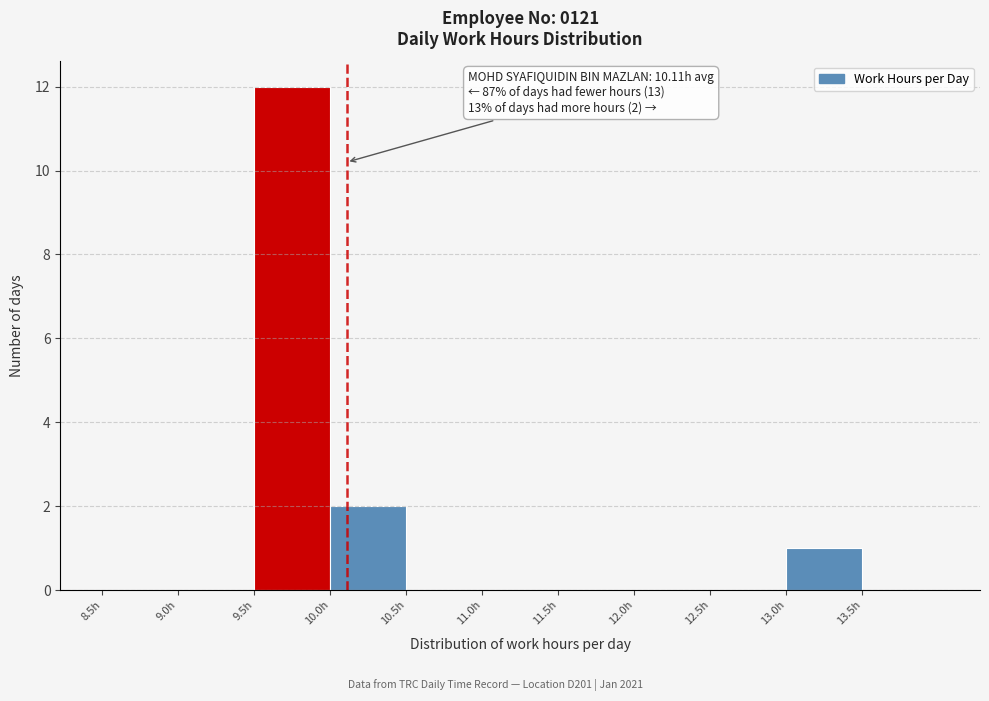

Which range on the x-axis has the tallest bar?

9.5 to 10.0